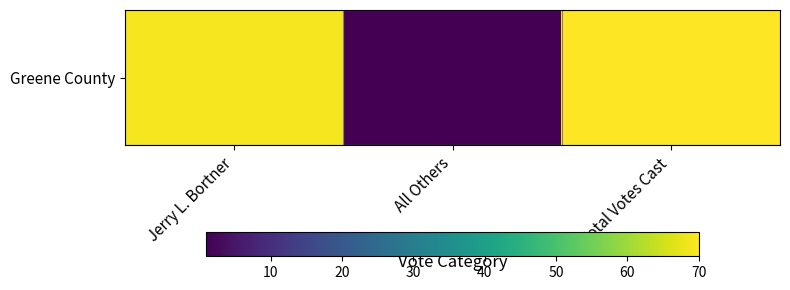

What is the difference between the values at Jerry L. Bortner and Total Votes Cast?

1